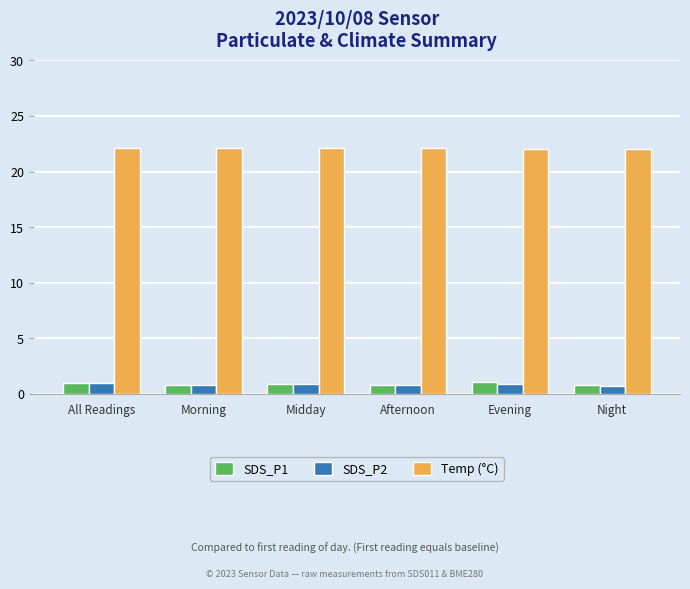

The value of SDS_P2 at Morning is 0.8. True or false?

True